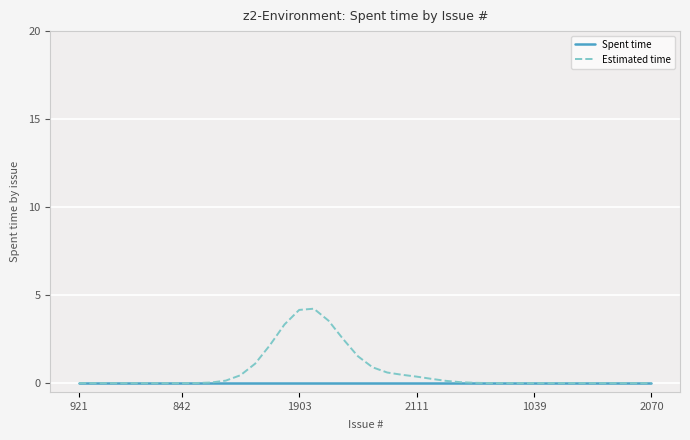

List the series in order of their peak value, highest first.

Estimated time, Spent time